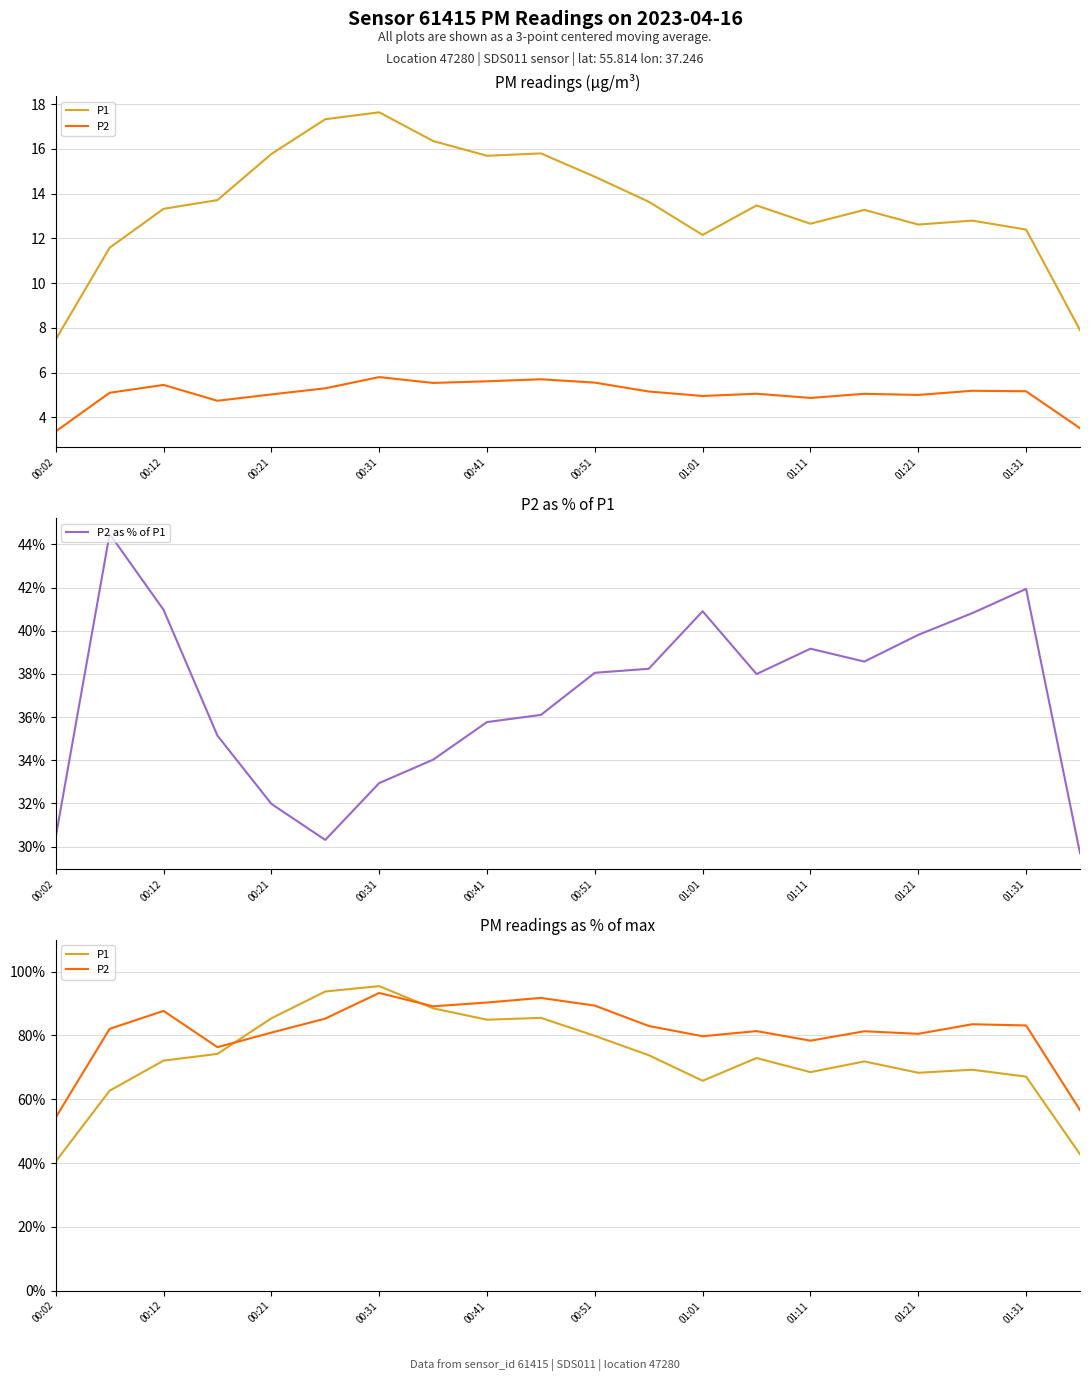

What is the highest value of the P2 as % of P1 series?

44.5